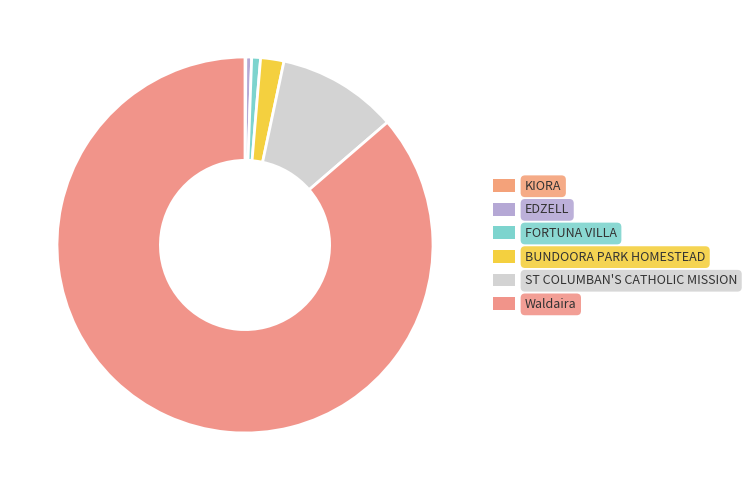

To the nearest percent, what is the difference between the ST COLUMBAN'S CATHOLIC MISSION and BUNDOORA PARK HOMESTEAD slice percentages?

8%